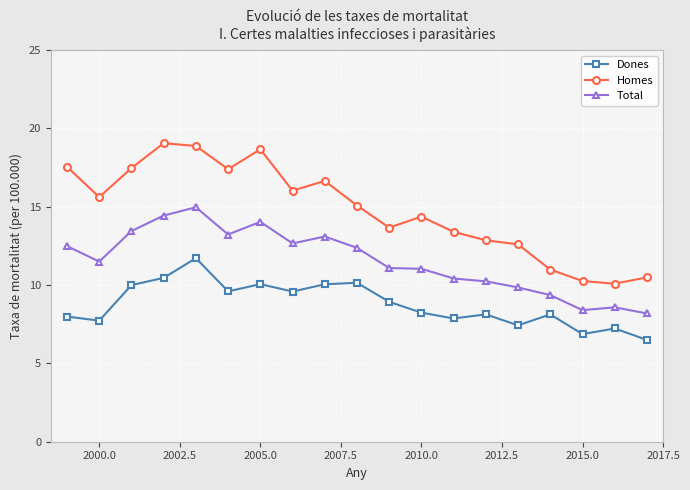

List the series in order of their overall mean, highest first.

Homes, Total, Dones